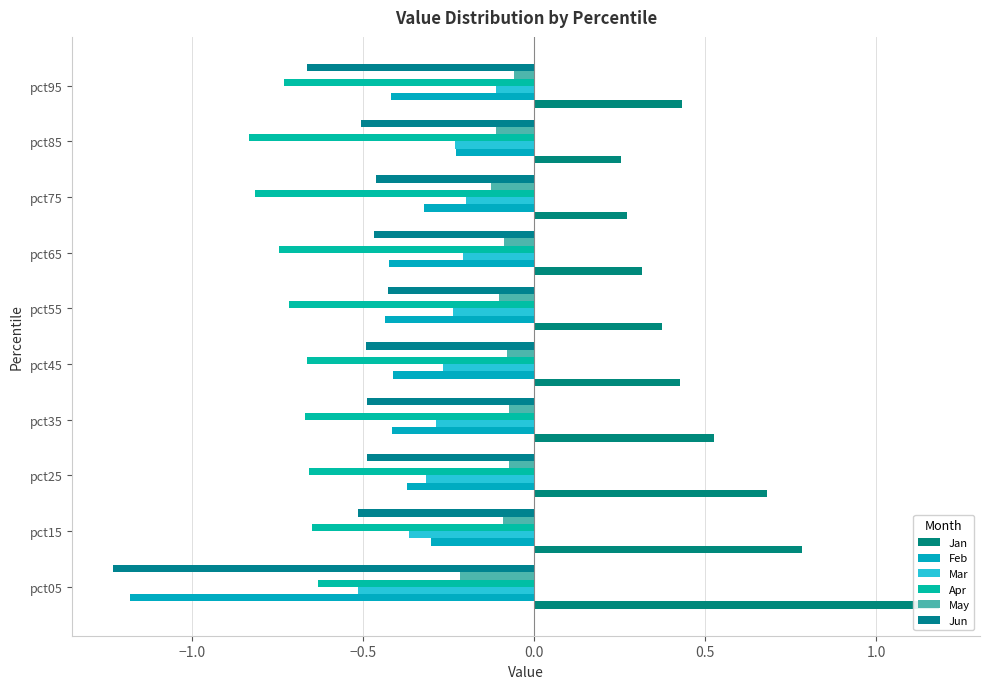

How many bars are there in total?

60